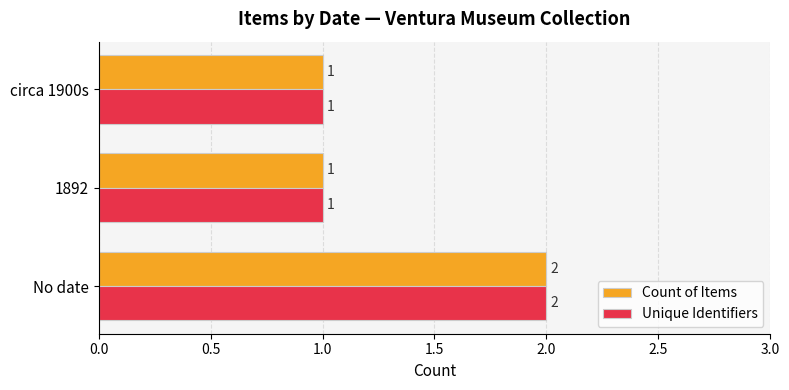

Count the Unique Identifiers values in the range 1 to 2.

3